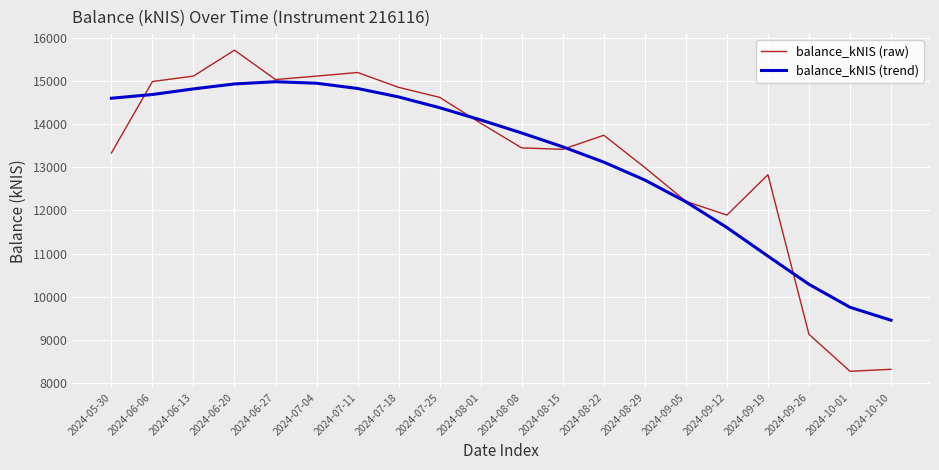

At how many categories does at least one series exceed 9916?

18